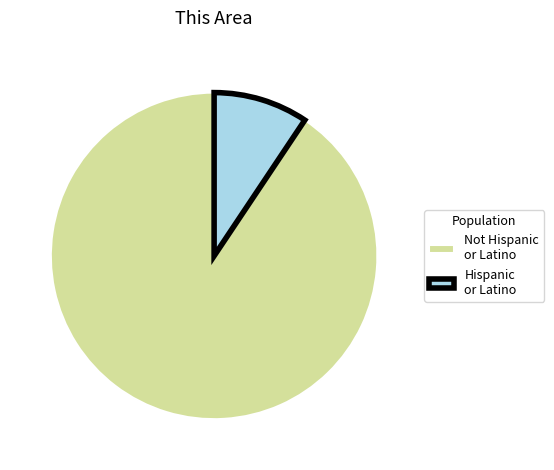

Which slice is the largest?

Not Hispanic or Latino